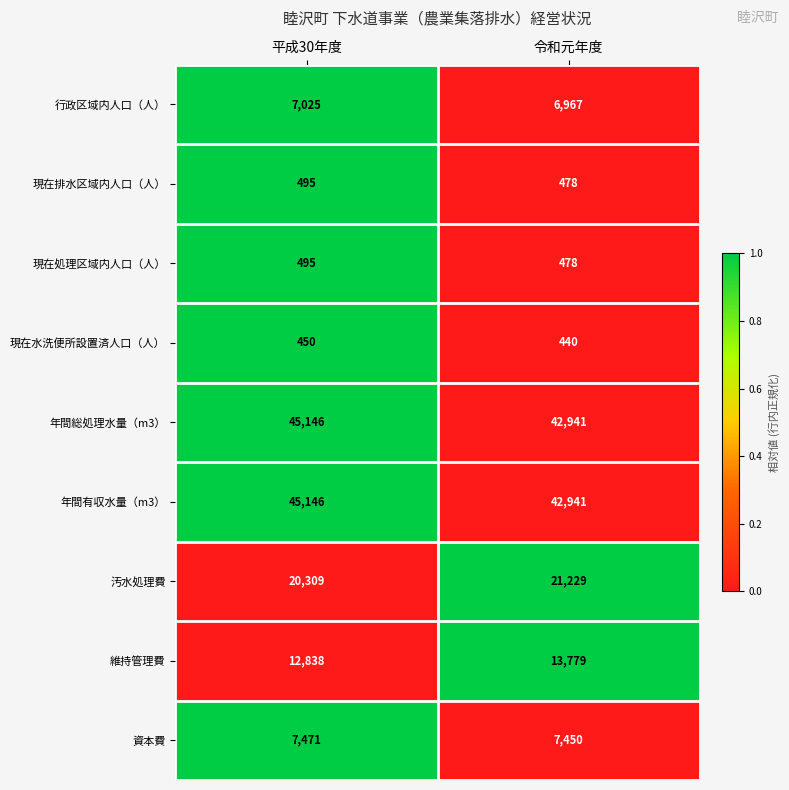

The 資本費 series shows 3741 at 令和元年度. True or false?

False